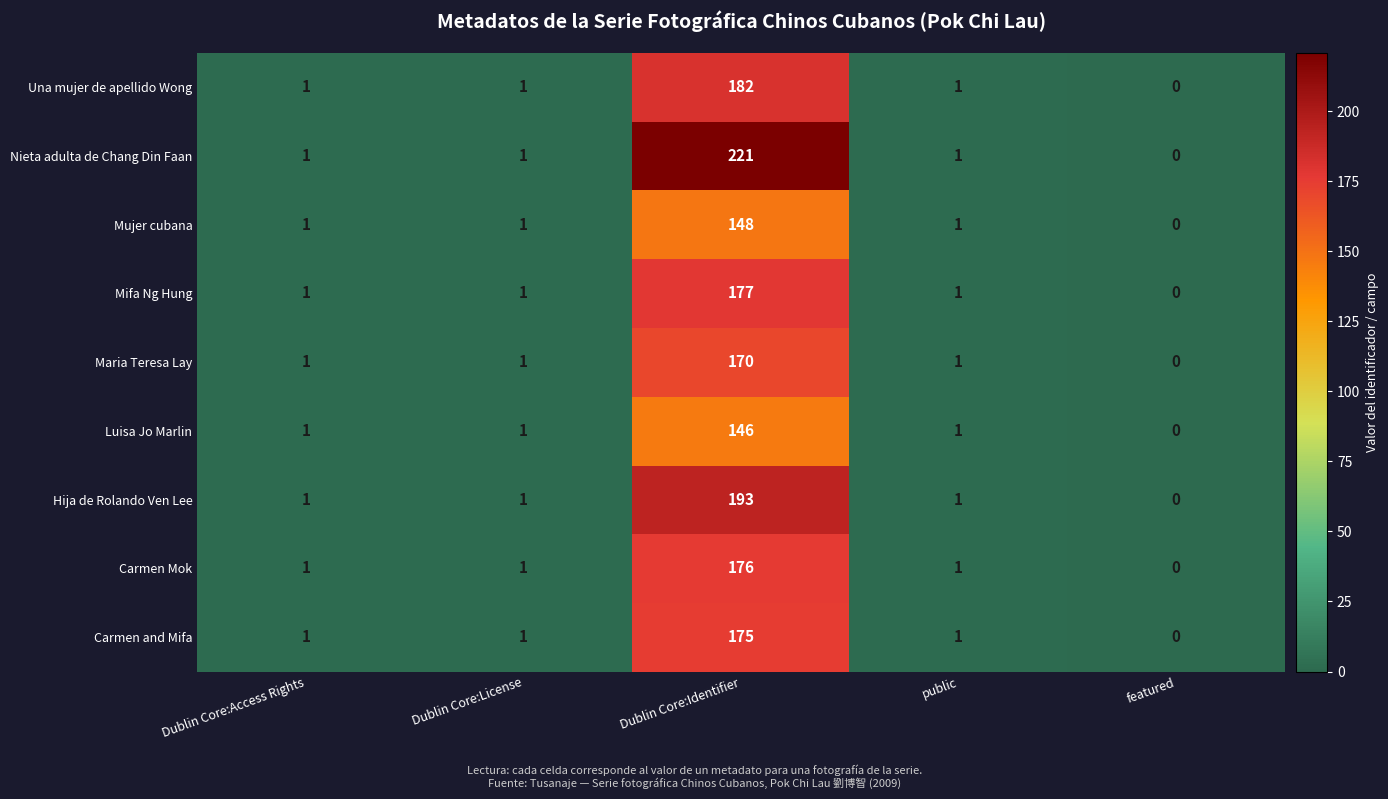

How many values in the Carmen and Mifa series are below 1?

1